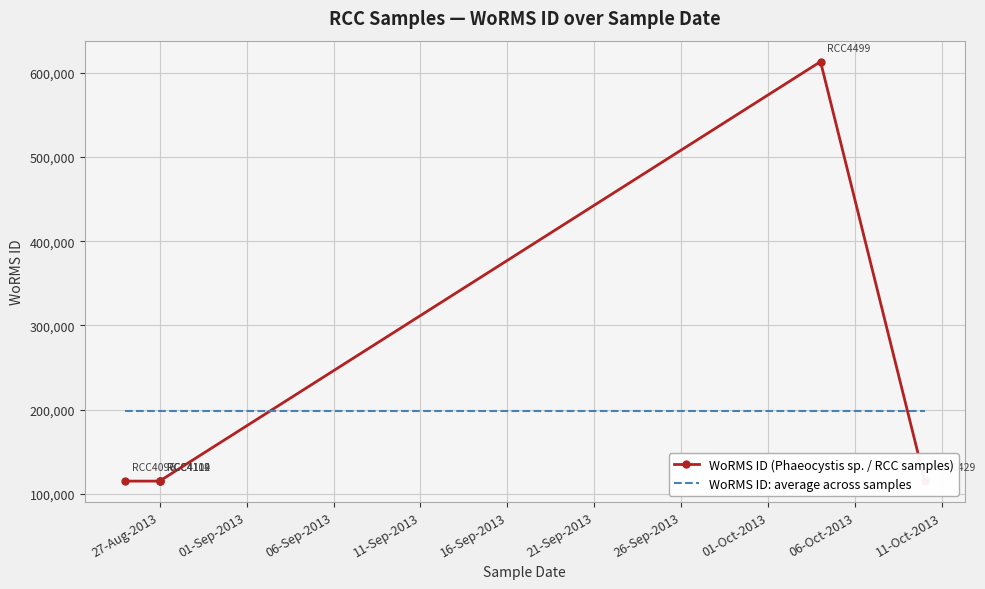

Rank the series by their maximum value, from highest to lowest.

WoRMS ID (Phaeocystis sp. / RCC samples), WoRMS ID: average across samples